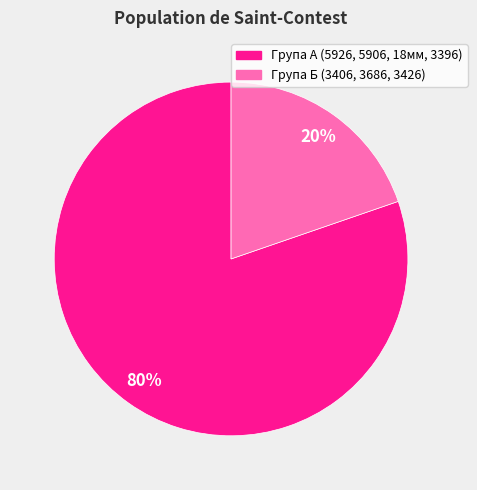

To the nearest percent, what is the combined percentage of Група Б (3406, 3686, 3426) and Група А (5926, 5906, 18мм, 3396)?

100%